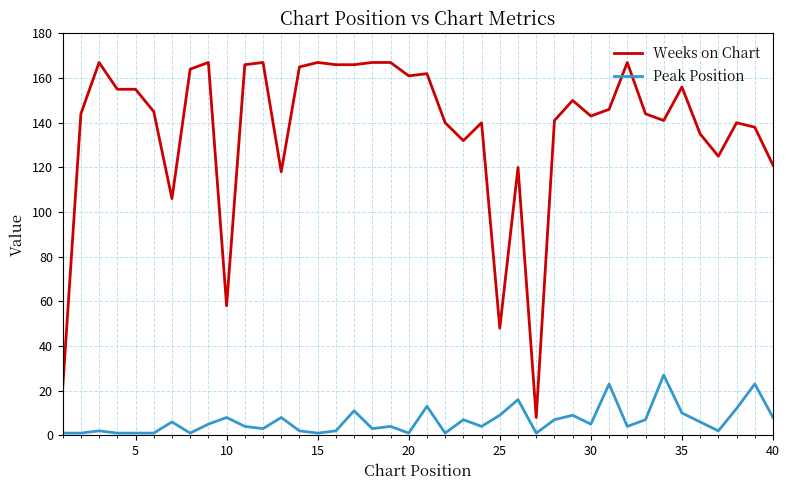

Which series has the largest total across all categories?

Weeks on Chart